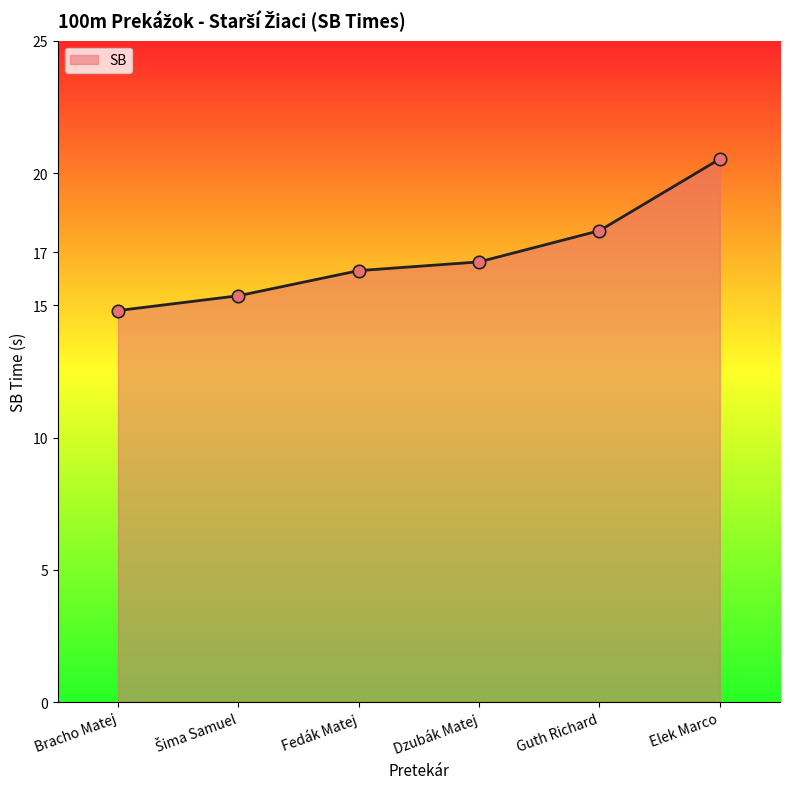

Between Guth Richard and Bracho Matej, which is larger?

Guth Richard